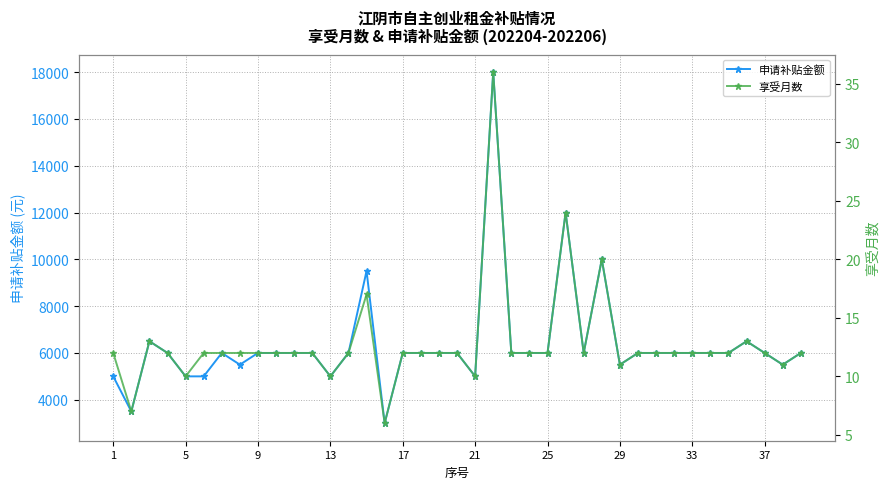

Count the number of categories in the chart.

39